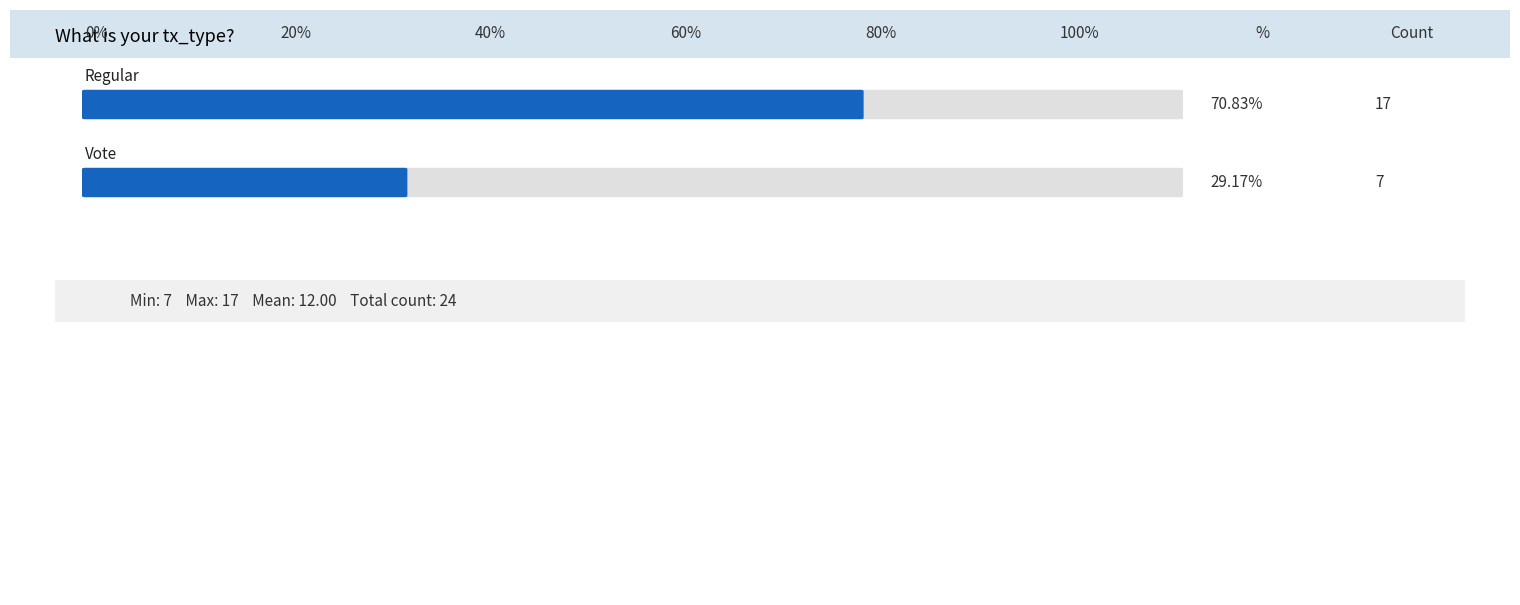

How many series are shown in this chart?

2